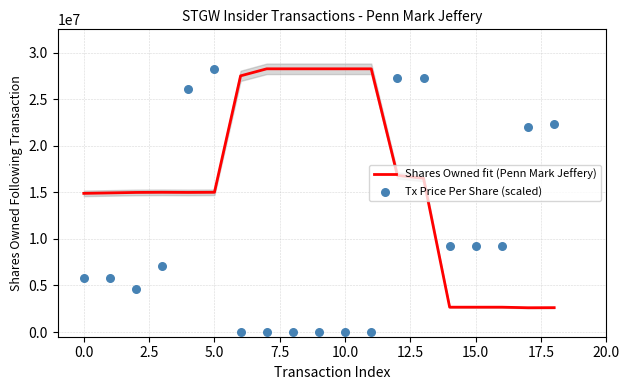

Which series contains the lowest Y value?

Tx Price Per Share (scaled)